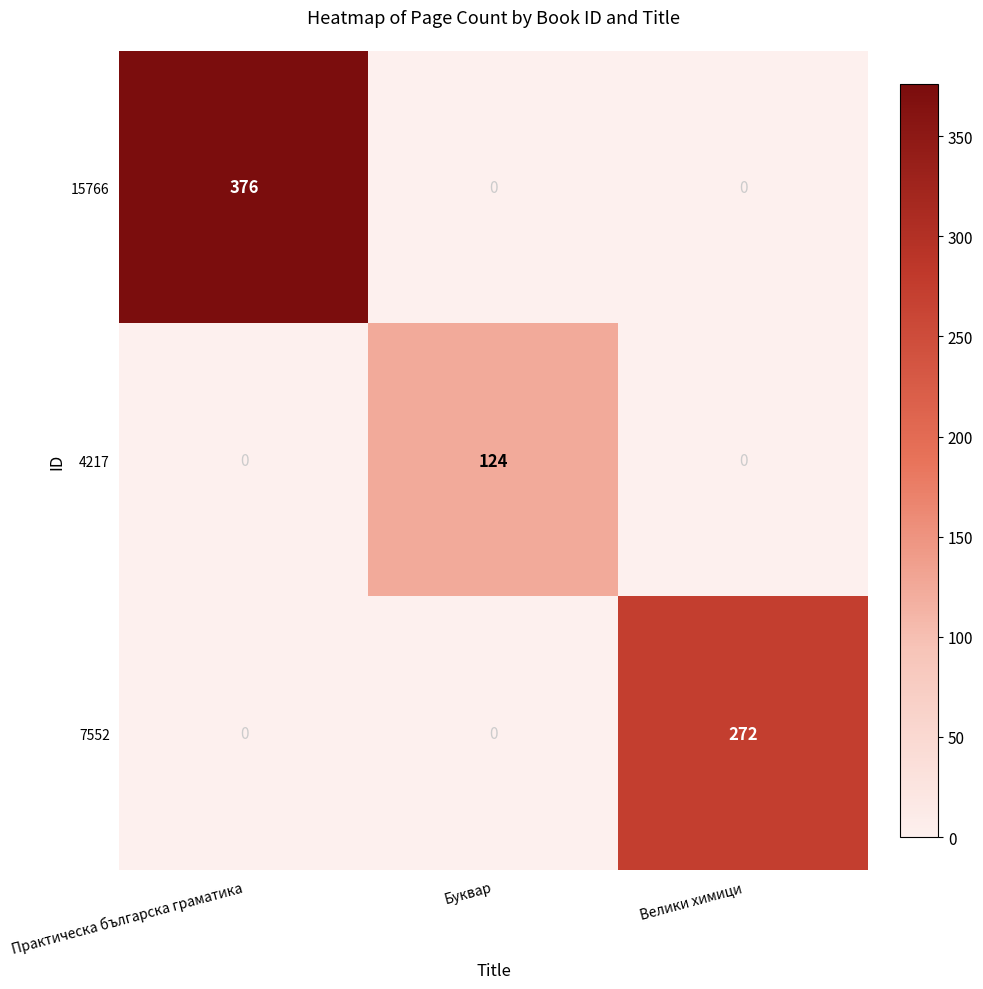

What is the greatest value displayed?

376